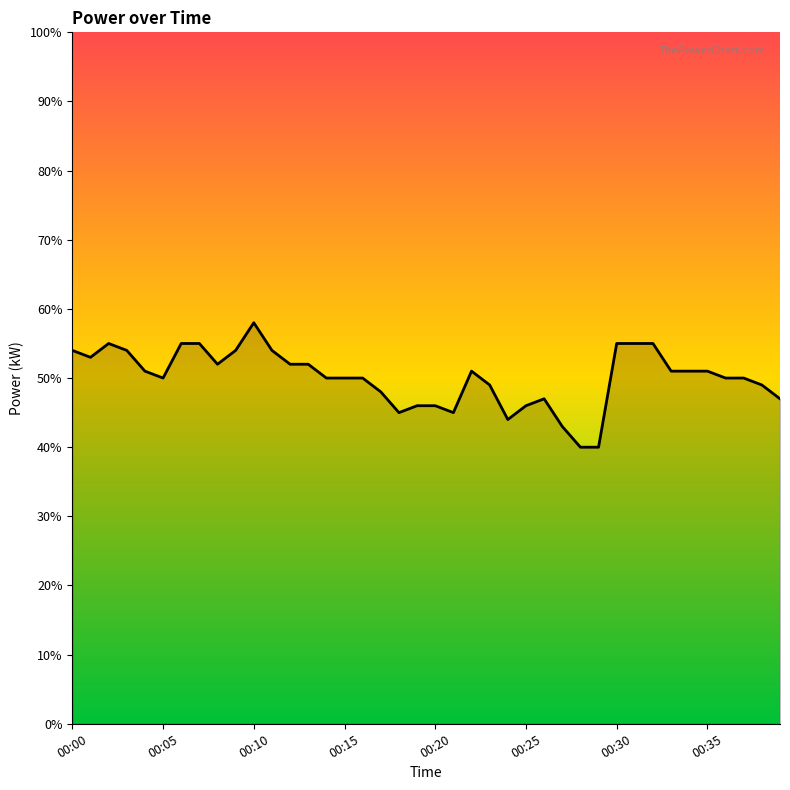

Is this an area chart (filled region under the line)?

Yes